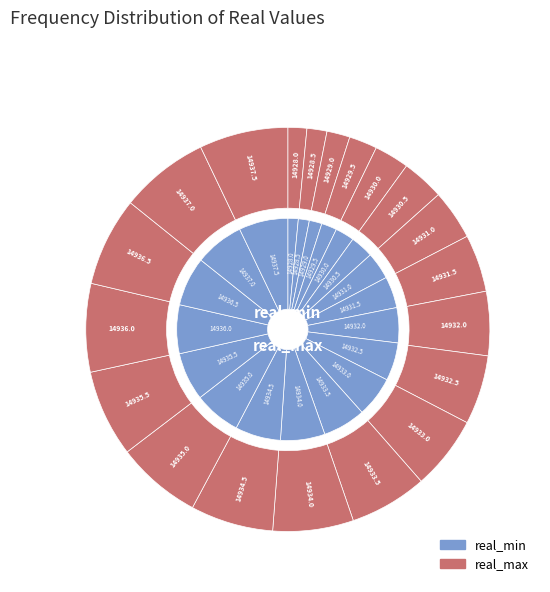

Count the number of slices in the pie.

20